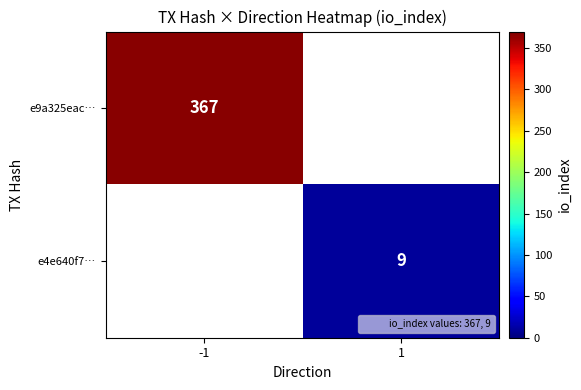

The e4e640f7… series shows 9.0 at 1. True or false?

True